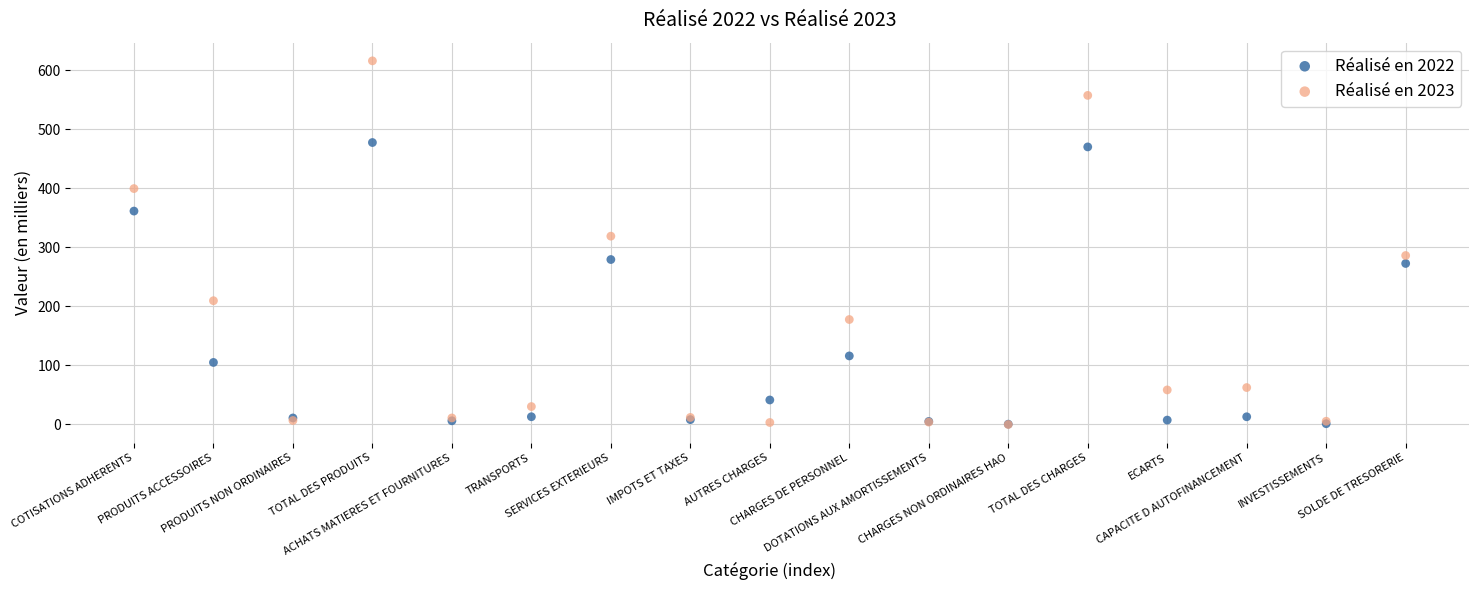

In the Réalisé en 2023 series, what Y value is closest to 308?

319.1